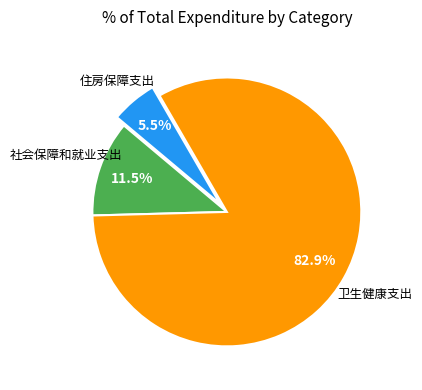

Does any single category account for the majority?

Yes